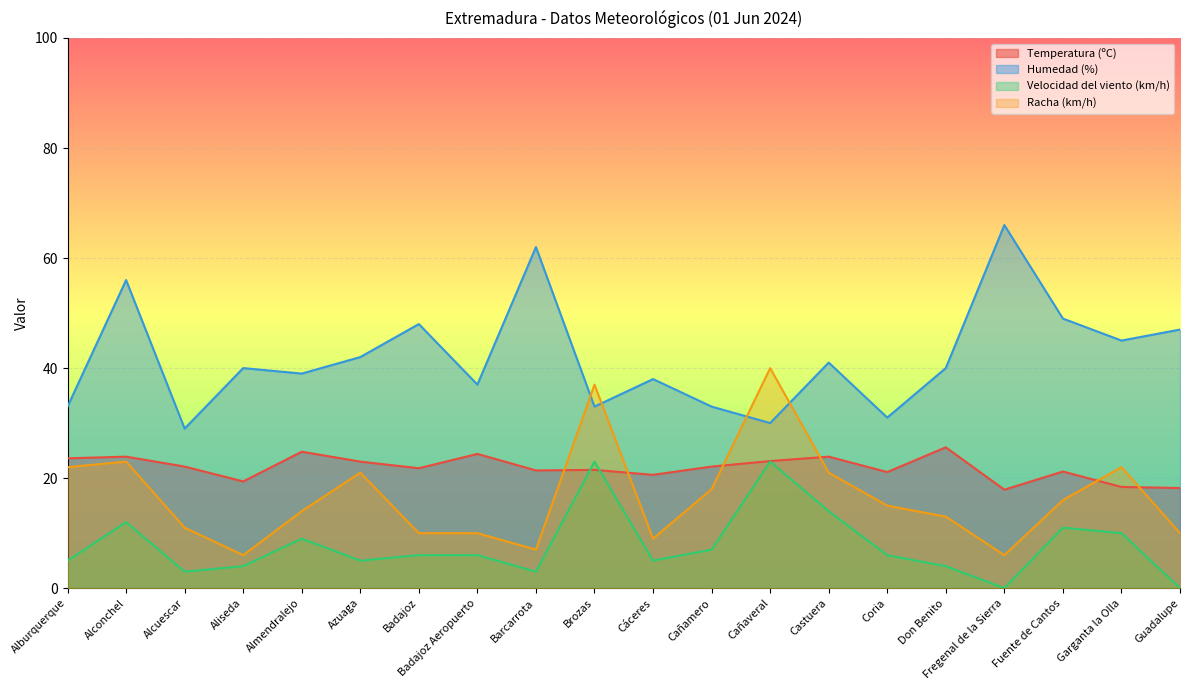

How many interior local peaks does the Humedad (%) series have?

7